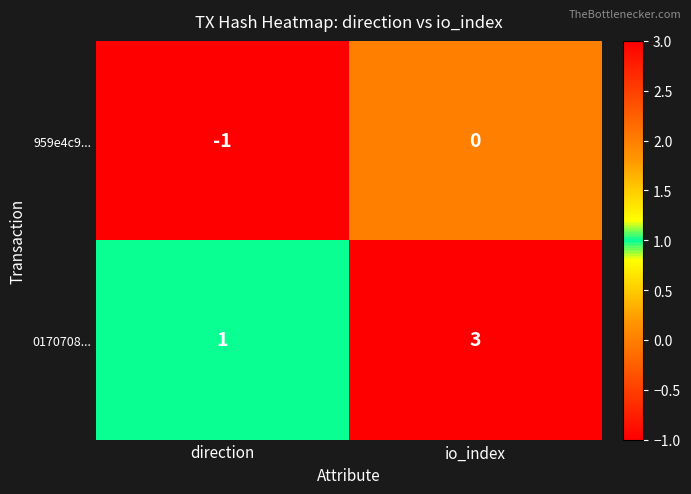

True or false: 959e4c9... has a value of 0 at io_index.

True